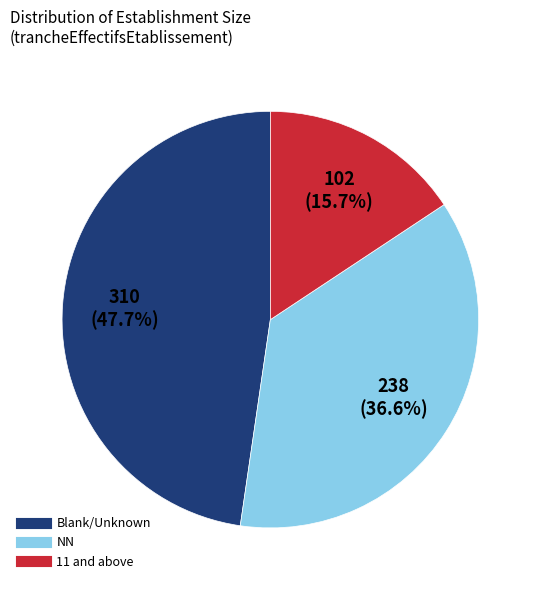

Does any single category account for the majority?

No